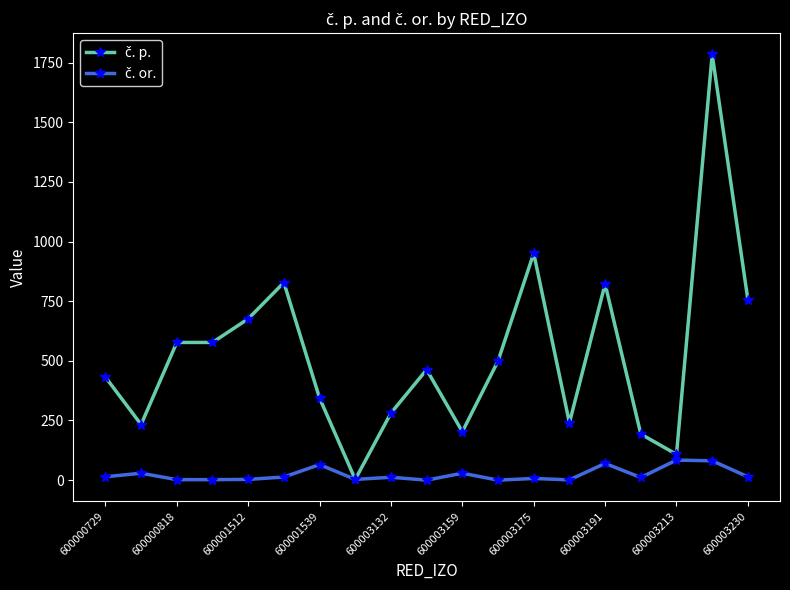

At how many categories does at least one series exceed 1047?

1